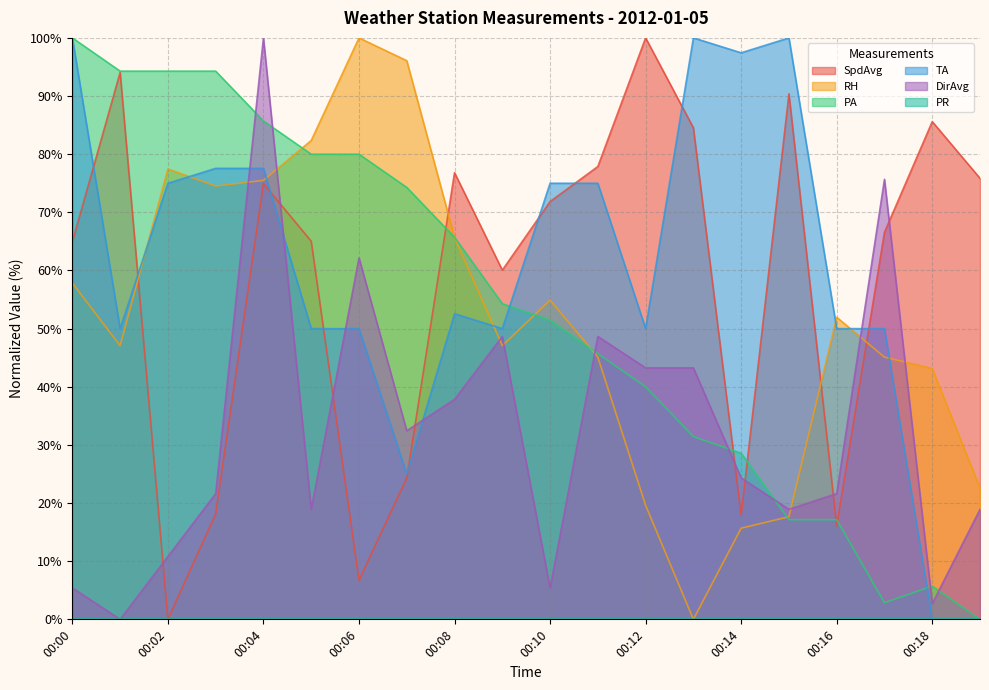

What is the average value of the RH series?

52.0